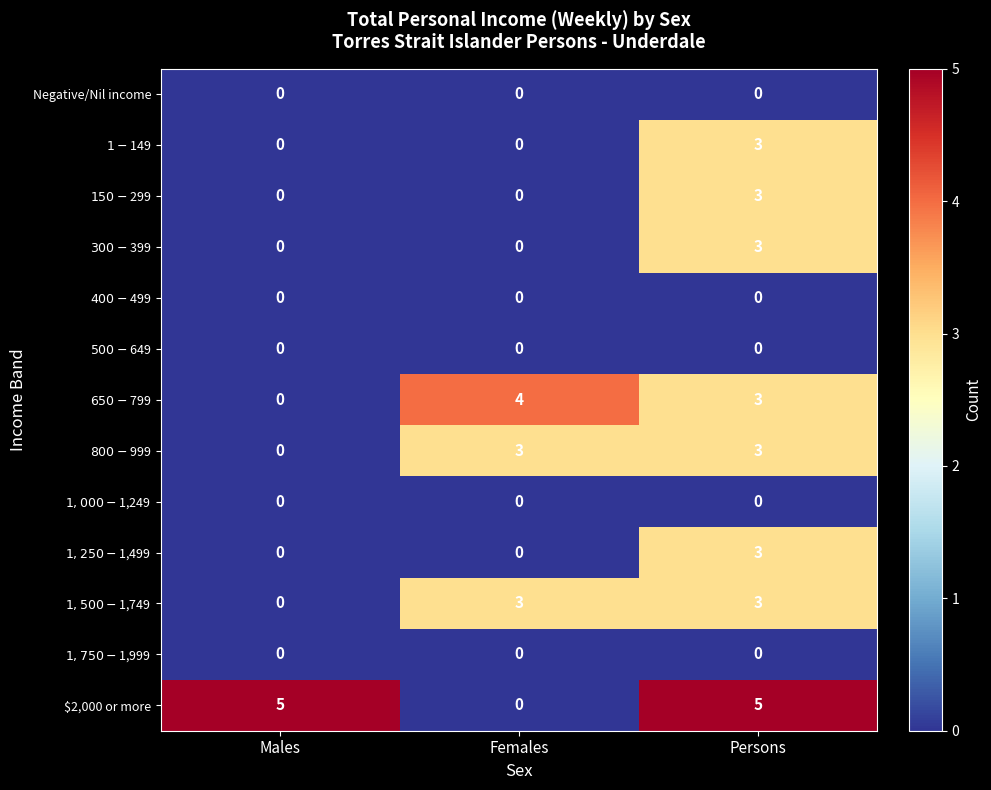

At which category is the sum across all series the highest?

Persons